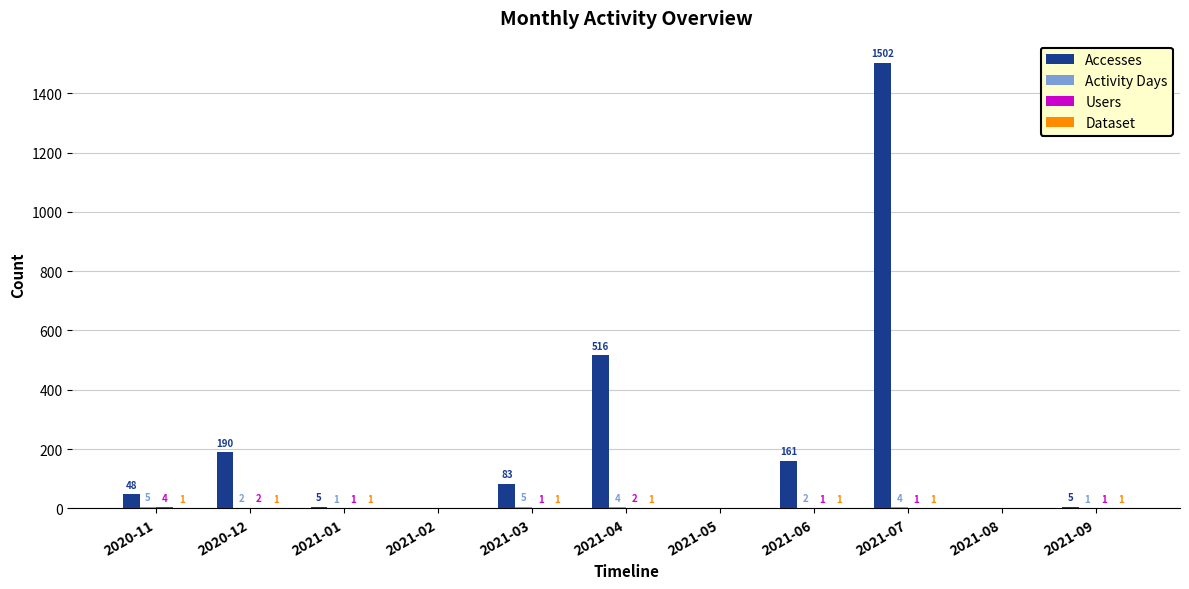

Between 2020-11 and 2021-06, which series saw the biggest shift?

Accesses